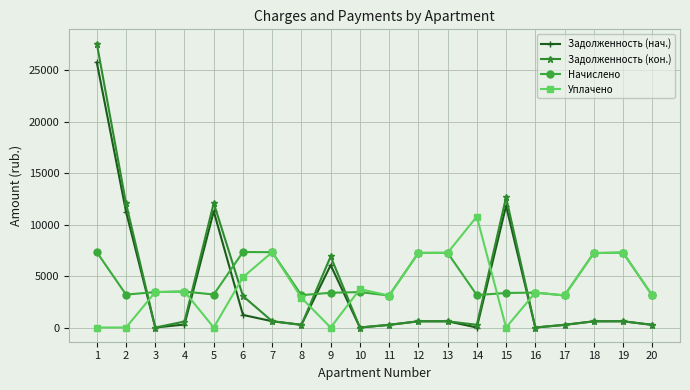

What is the sum of the Уплачено values at 20 and 17?

6236.6